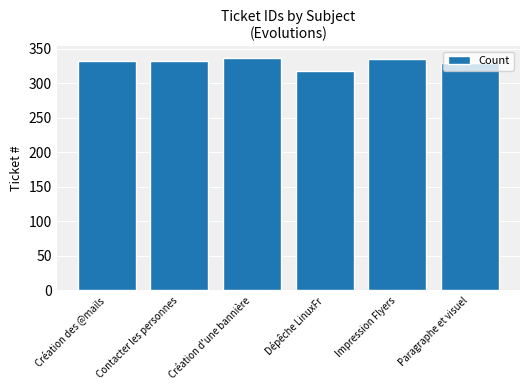

What is the label of the 1st bar from the left?

Création des @mails